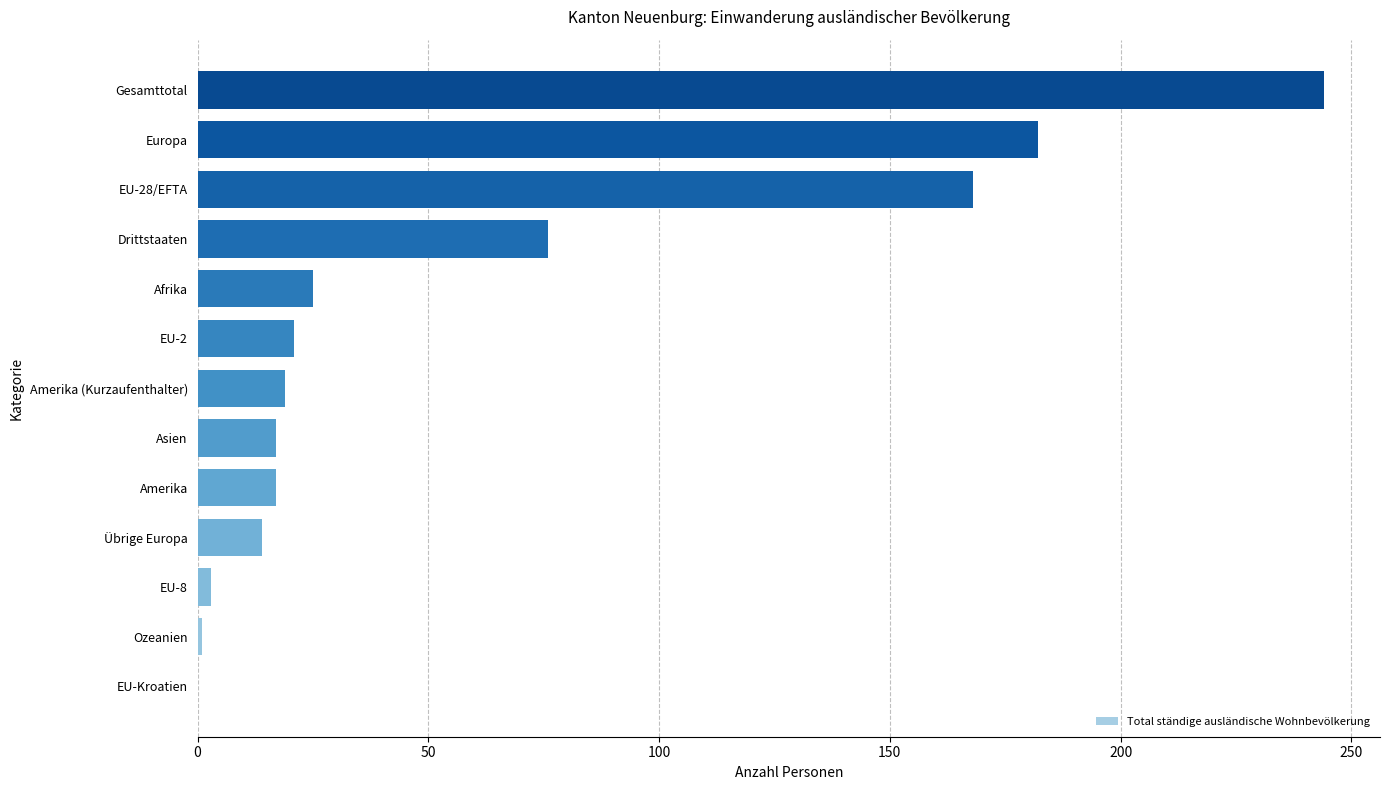

How many categories are shown in the chart?

13